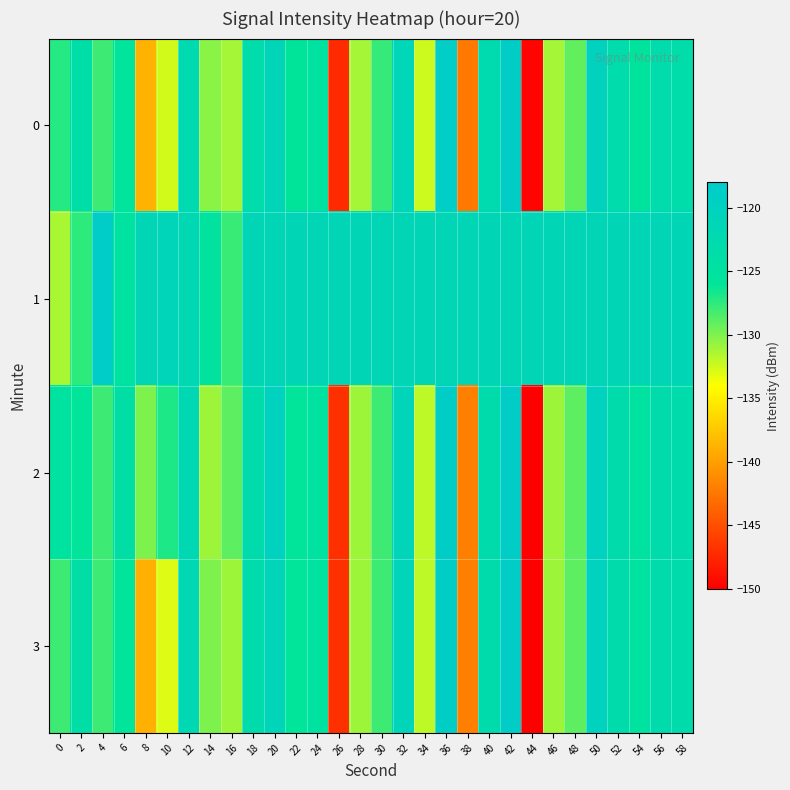

How many data points does each series have?

30